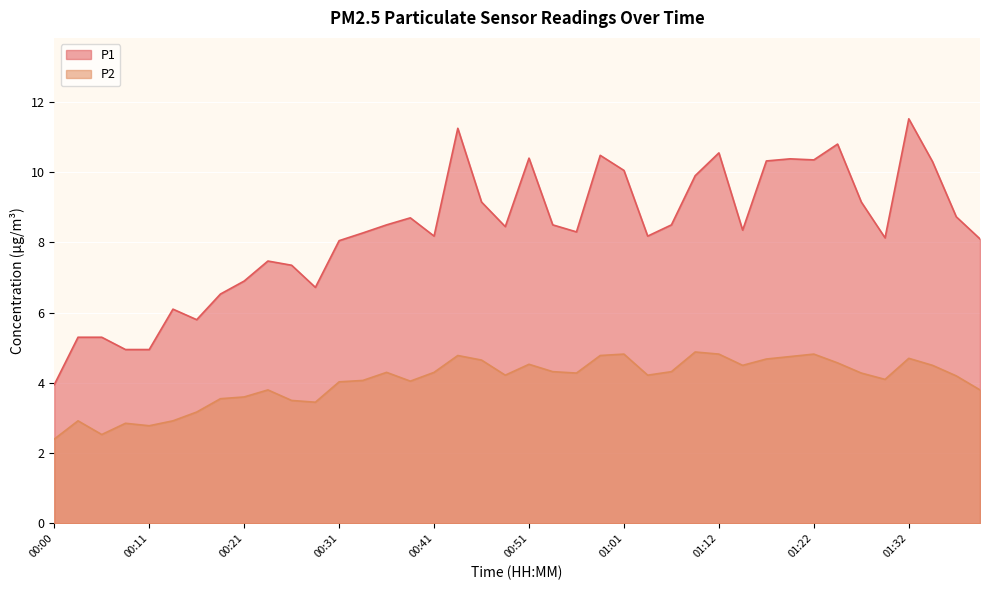

What is the maximum value shown in the chart?

11.5